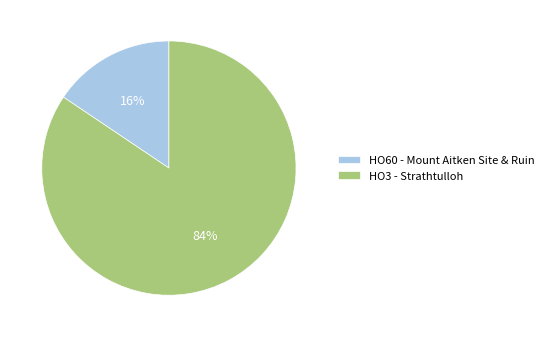

Is the sum of HO3 - Strathtulloh and HO60 - Mount Aitken Site & Ruin greater than half?

Yes